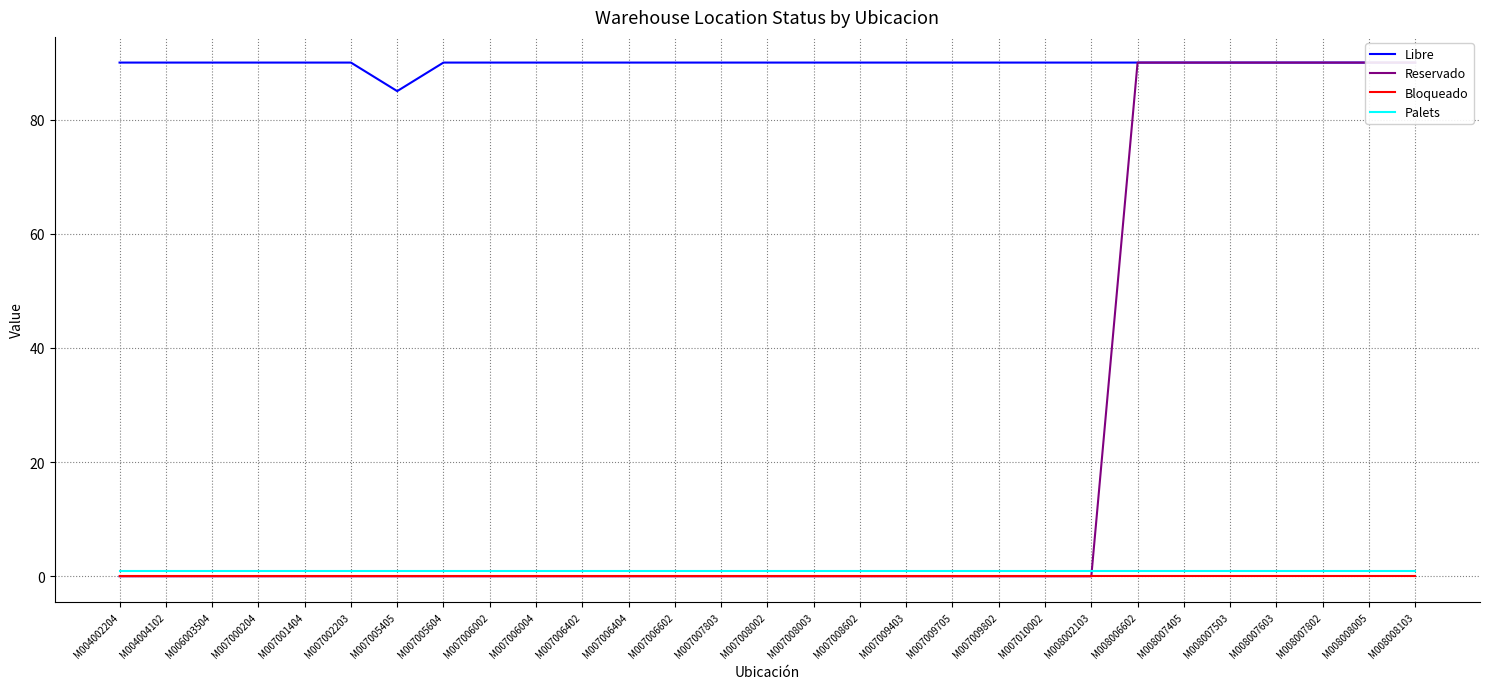

Which series changed the most between M004002204 and M007009403?

Libre